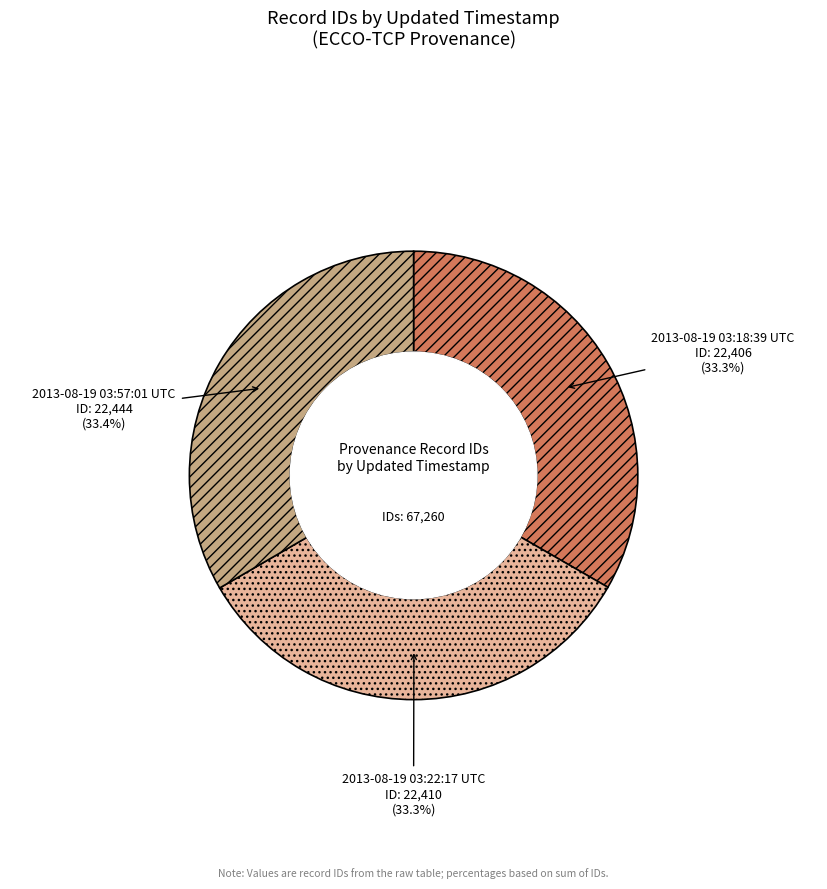

To the nearest percent, what percentage of the pie is 2013-08-19 03:57:01 UTC?

33%